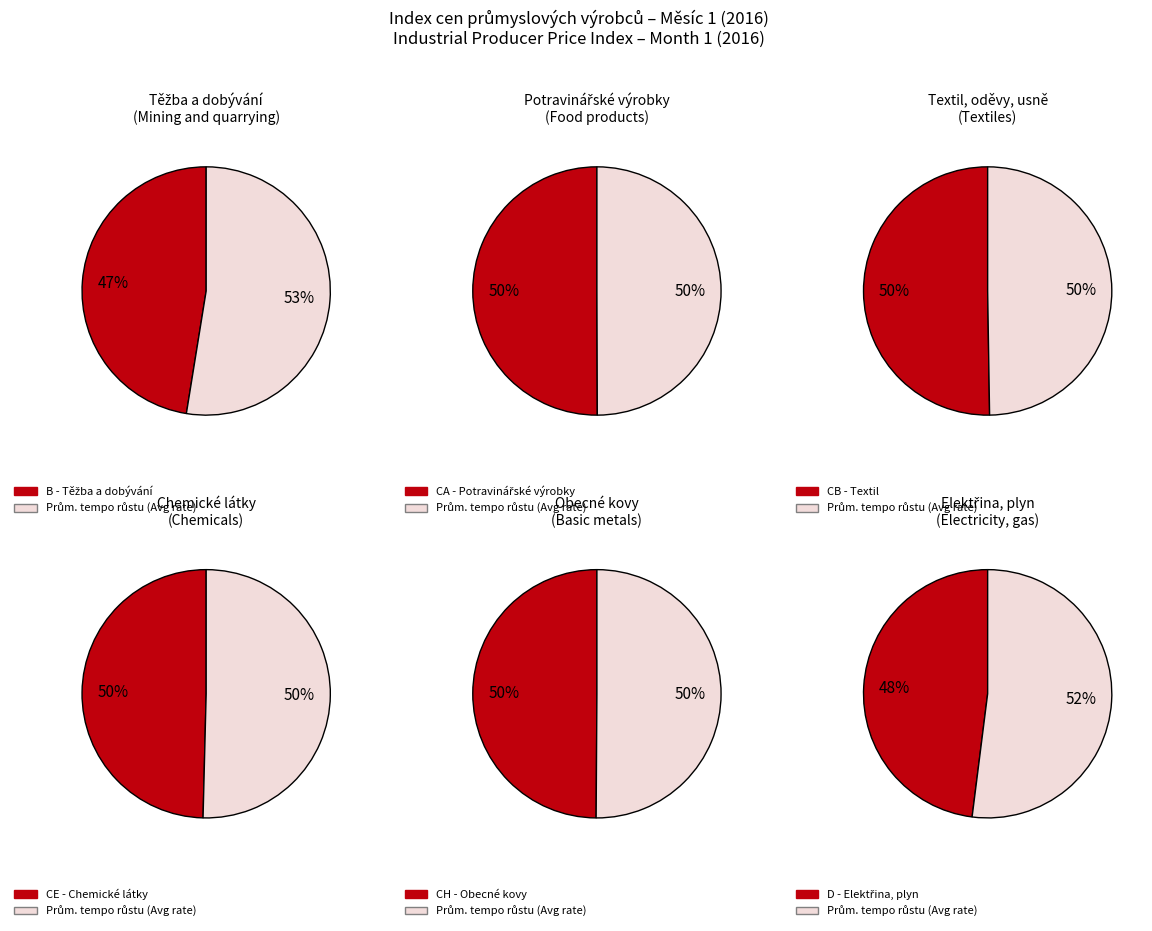

Count the number of slices in the pie.

12